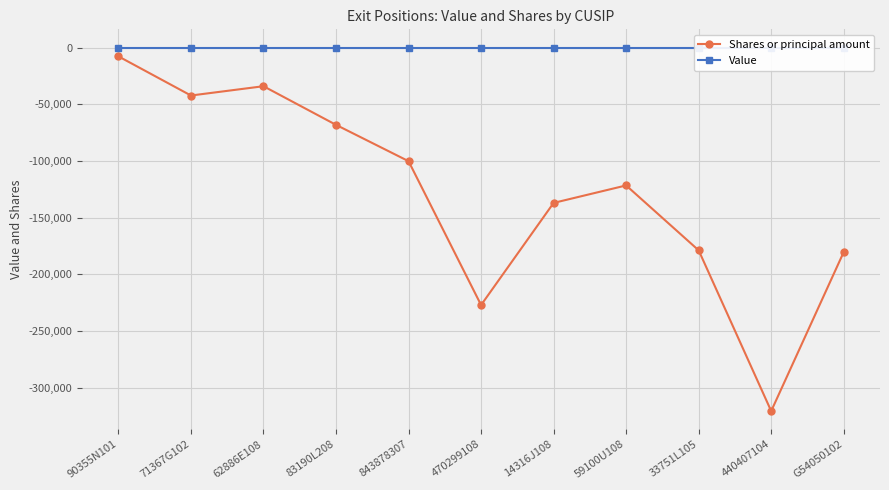

Is this an area chart (filled region under the line)?

No